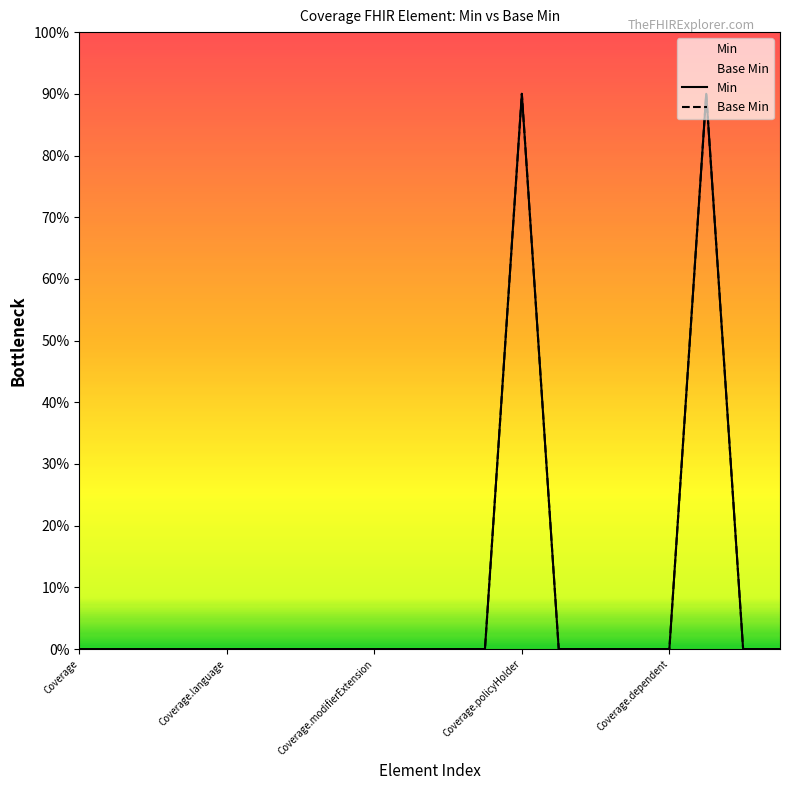

What is the label of the 18th point from the right?

Coverage.modifierExtension